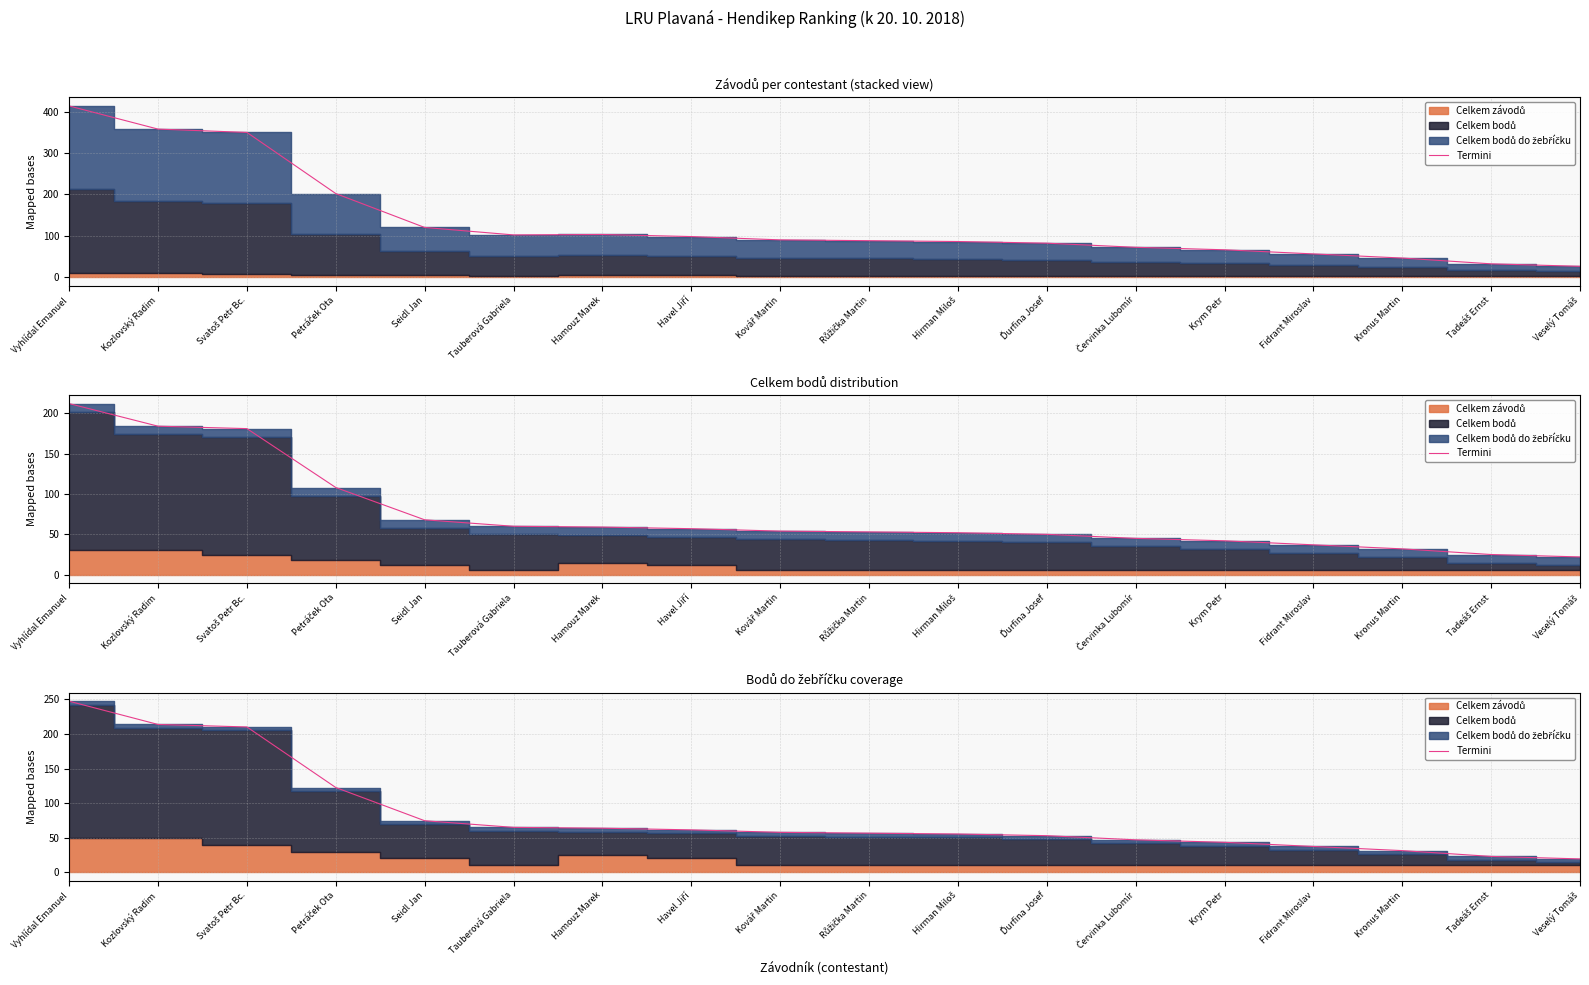

What is the value of the 1st point from the left?

247.4